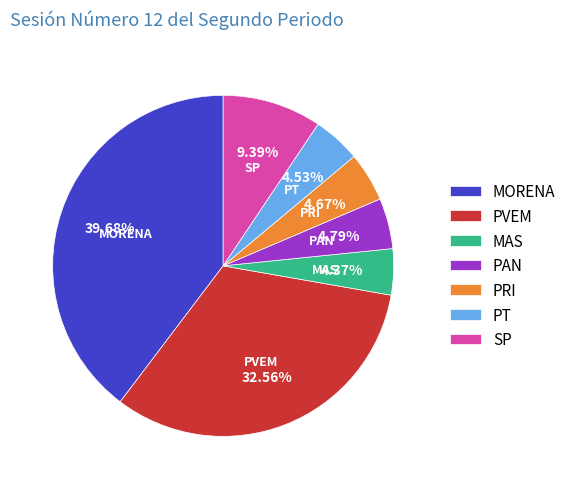

What is the largest slice in the pie chart?

MORENA